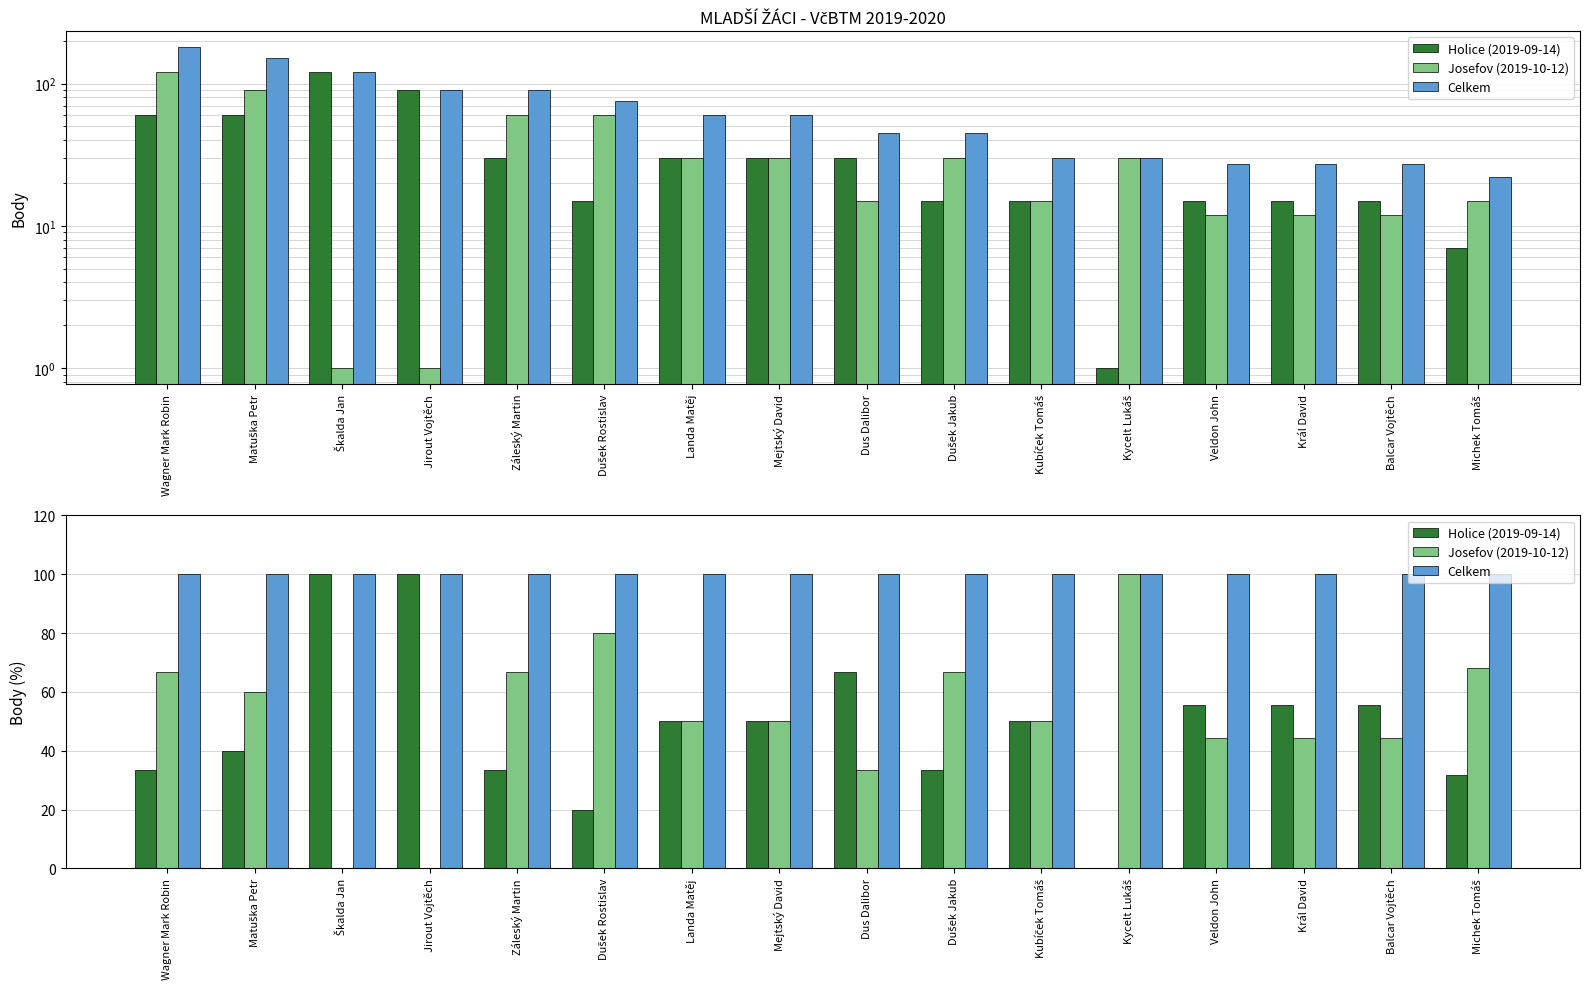

At how many categories does at least one series exceed 77?

16